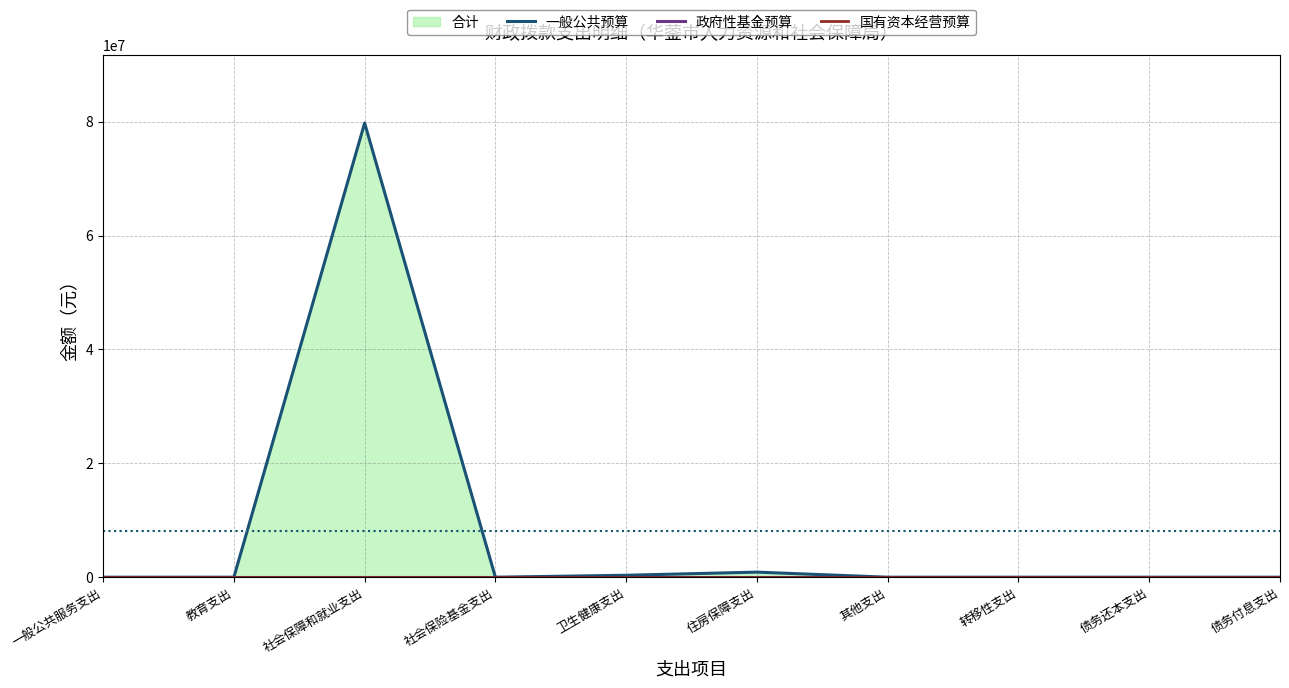

What is the label of the 6th point from the left?

住房保障支出